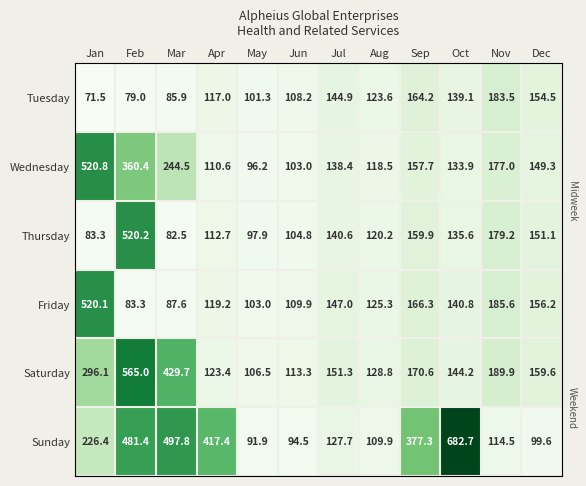

Where is Sunday nearest to the value 387?

Sep